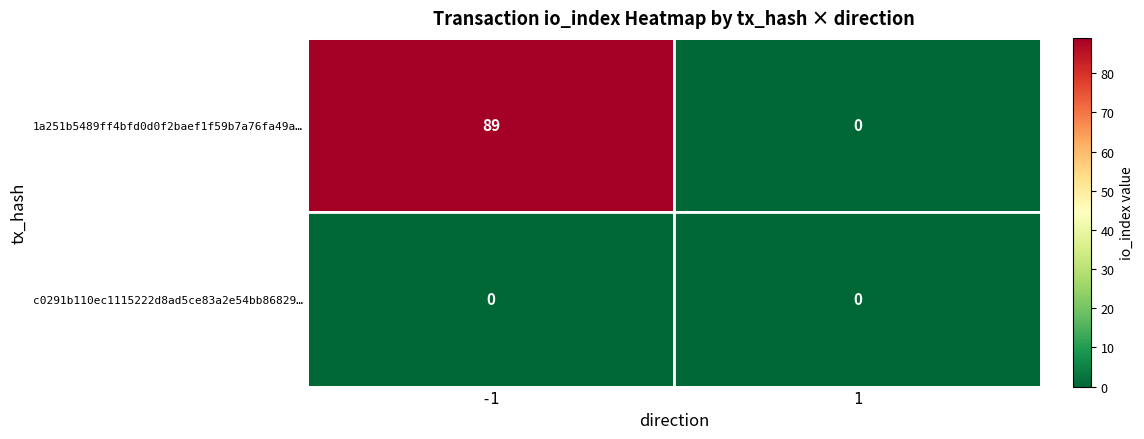

What is the greatest value displayed?

89